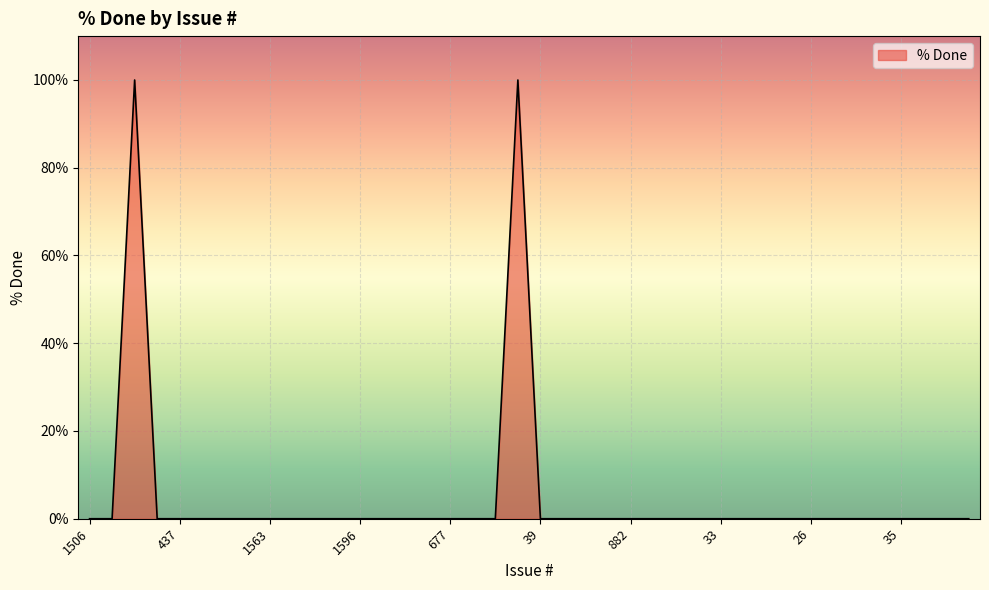

How many categories are shown in the chart?

40